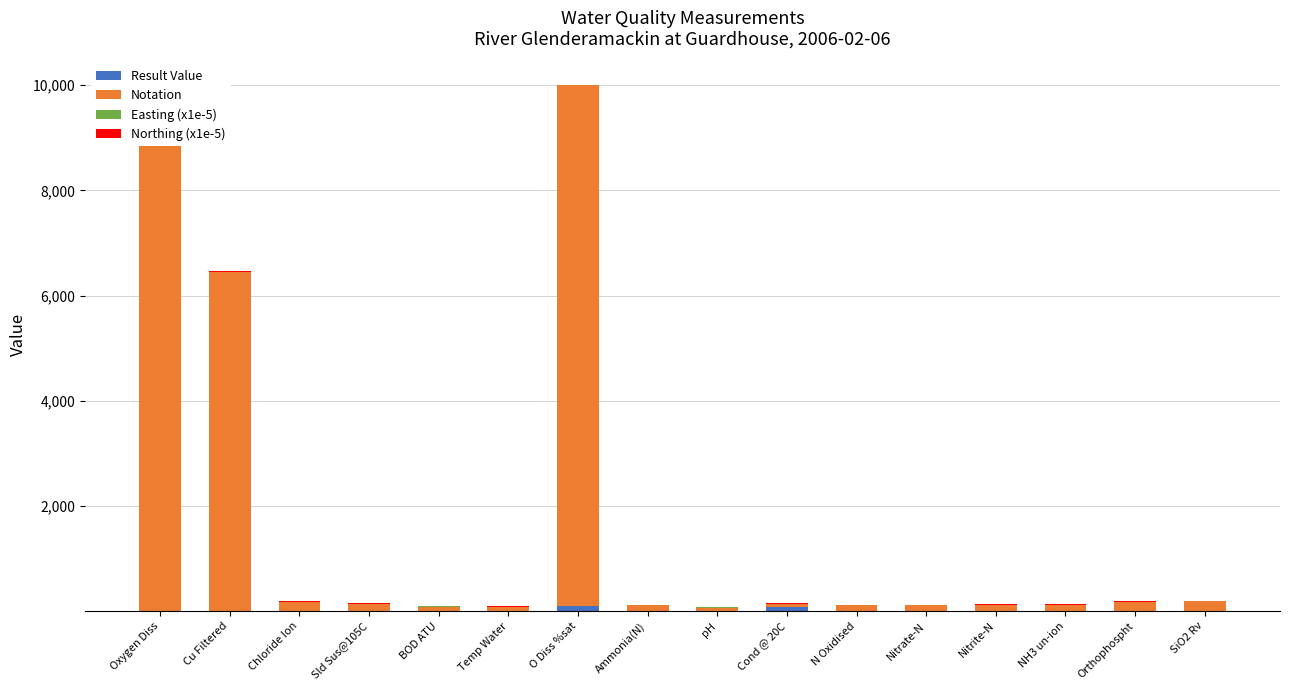

Reading right to left, list all the values displayed in this chart.

Result Value: SiO2 Rv=3.7	Orthophospht=0.0	NH3 un-ion=0.0	Nitrite-N=0.0	Nitrate-N=0.5	N Oxidised=0.5	Cond @ 20C=77.1	pH=7.6	Ammonia(N)=0.0	O Diss %sat=95.0	Temp Water=4.9	BOD ATU=1.0	Sld Sus@105C=3.0	Chloride Ion=7.1	Cu Filtered=0.7	Oxygen Diss=12.2
Notation: SiO2 Rv=182.0	Orthophospht=180.0	NH3 un-ion=119.0	Nitrite-N=118.0	Nitrate-N=117.0	N Oxidised=116.0	Cond @ 20C=62.0	pH=61.0	Ammonia(N)=111.0	O Diss %sat=9901.0	Temp Water=76.0	BOD ATU=85.0	Sld Sus@105C=135.0	Chloride Ion=172.0	Cu Filtered=6450.0	Oxygen Diss=9924.0
Easting (x1e-5): SiO2 Rv=3.3	Orthophospht=3.3	NH3 un-ion=3.3	Nitrite-N=3.3	Nitrate-N=3.3	N Oxidised=3.3	Cond @ 20C=3.3	pH=3.3	Ammonia(N)=3.3	O Diss %sat=3.3	Temp Water=3.3	BOD ATU=3.3	Sld Sus@105C=3.3	Chloride Ion=3.3	Cu Filtered=3.3	Oxygen Diss=3.3
Northing (x1e-5): SiO2 Rv=5.3	Orthophospht=5.3	NH3 un-ion=5.3	Nitrite-N=5.3	Nitrate-N=5.3	N Oxidised=5.3	Cond @ 20C=5.3	pH=5.3	Ammonia(N)=5.3	O Diss %sat=5.3	Temp Water=5.3	BOD ATU=5.3	Sld Sus@105C=5.3	Chloride Ion=5.3	Cu Filtered=5.3	Oxygen Diss=5.3